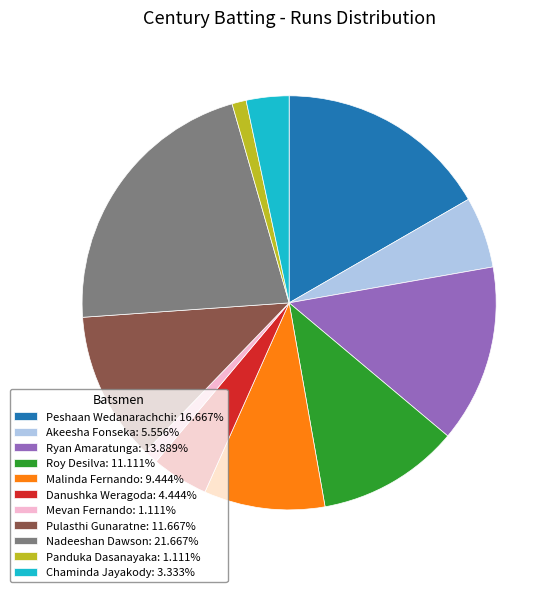

What is the ratio of the value at Ryan Amaratunga: 13.889% to the value at Akeesha Fonseka: 5.556%?

2.5